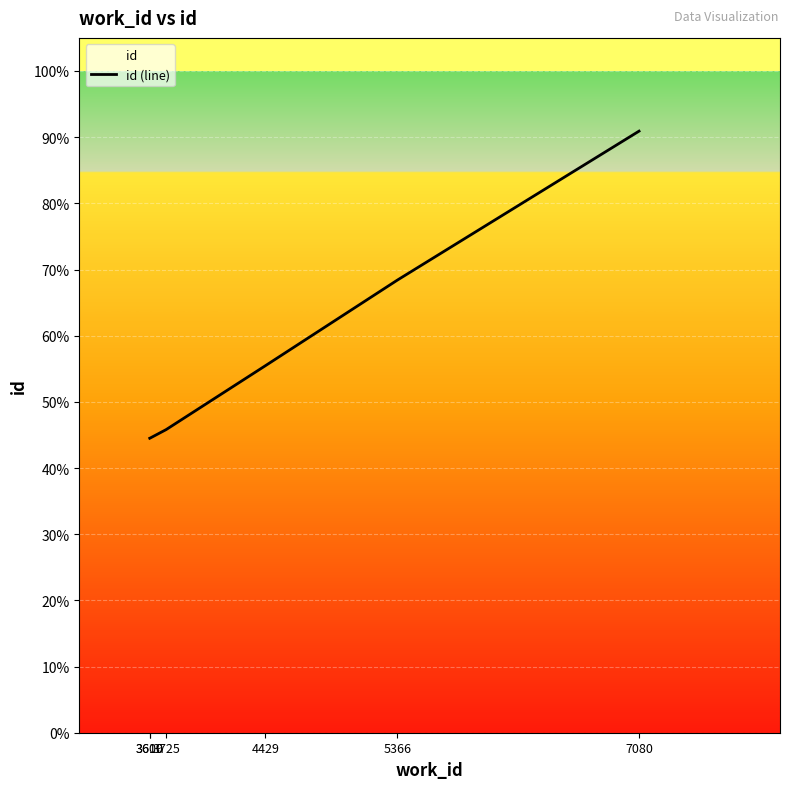

How many lines are shown in the chart?

1